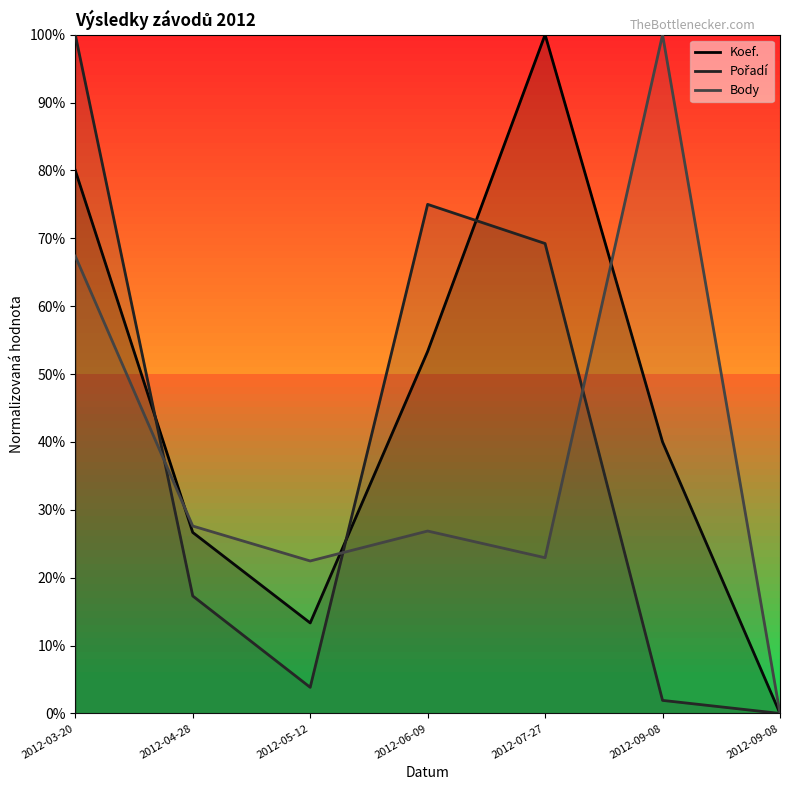

Which category has the lowest value in the Pořadí series?

2012-09-08